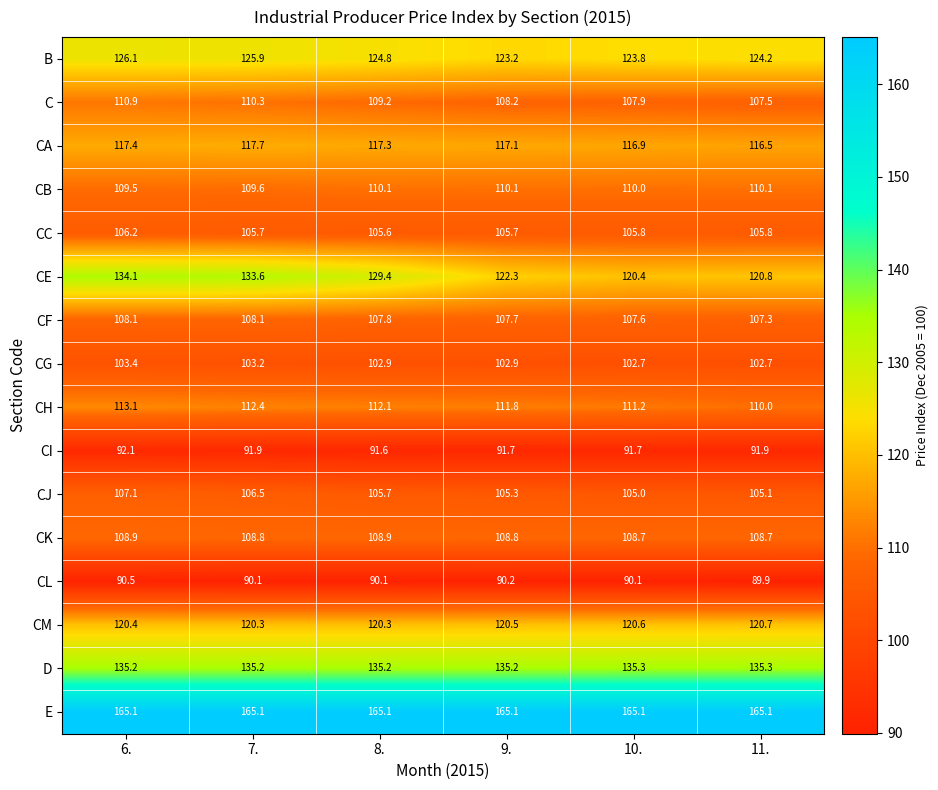

The value of CE at 7. is 133.6. True or false?

True